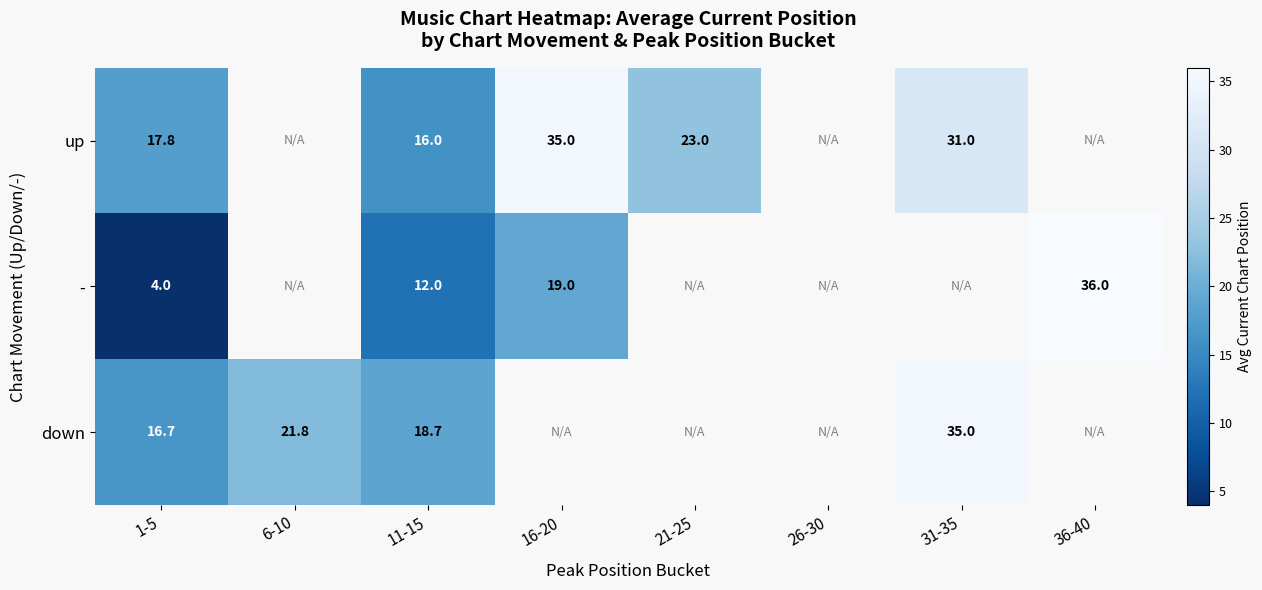

The value of up at 1-5 is 17.8. True or false?

True